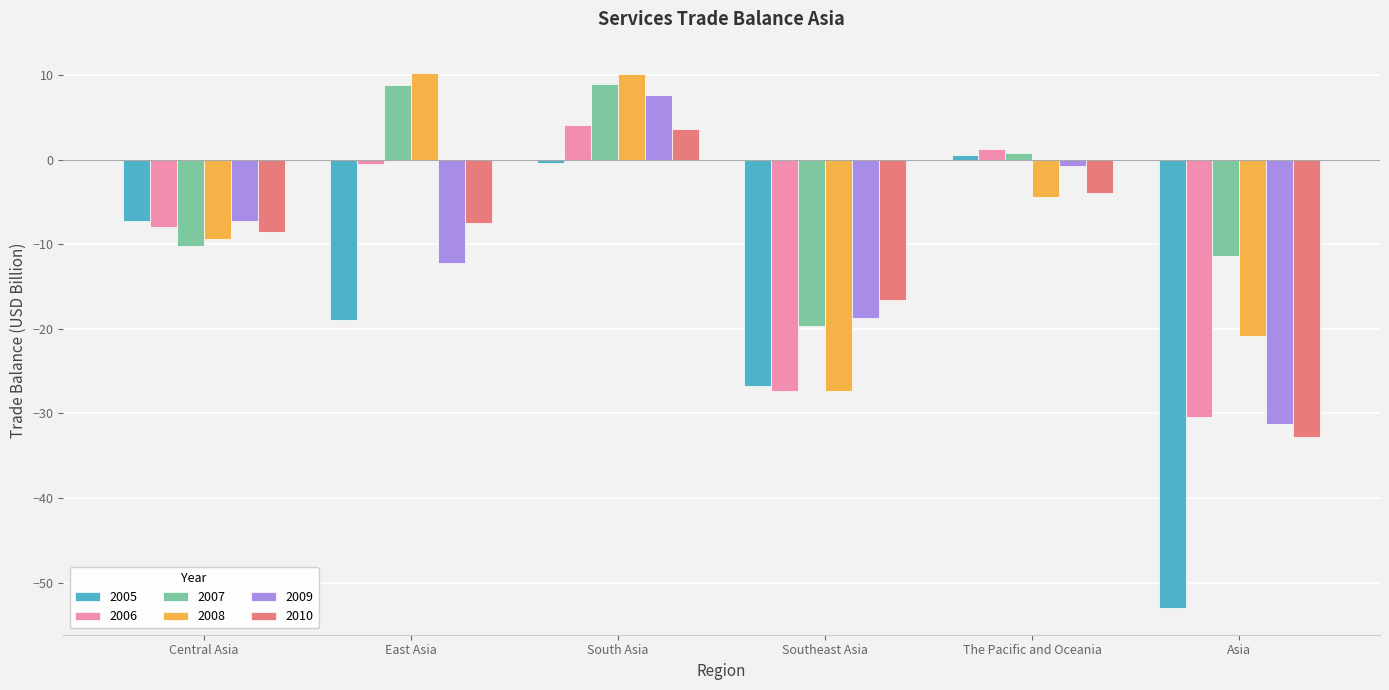

What is the maximum value for 2009?

7.7